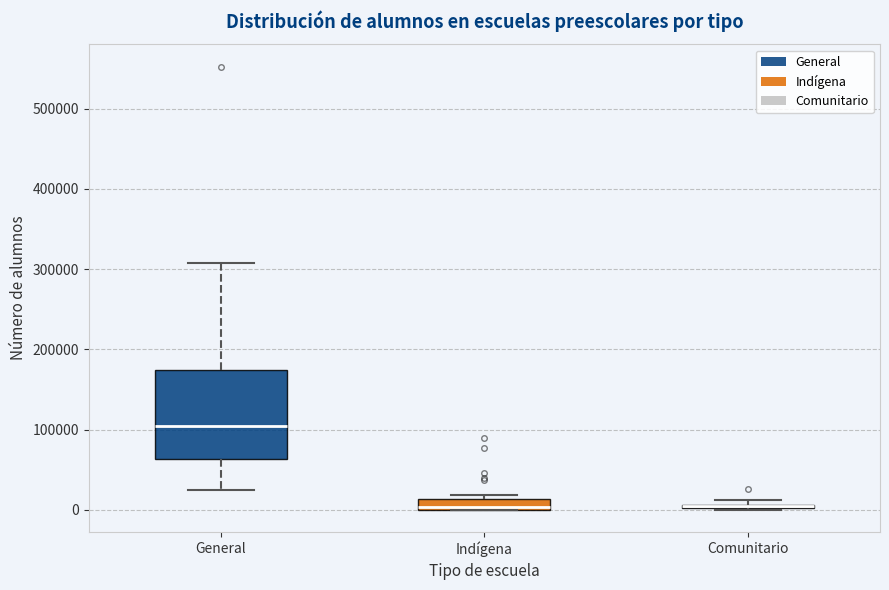

Comparing the boxes themselves (not the whiskers), which one is the tallest?

General